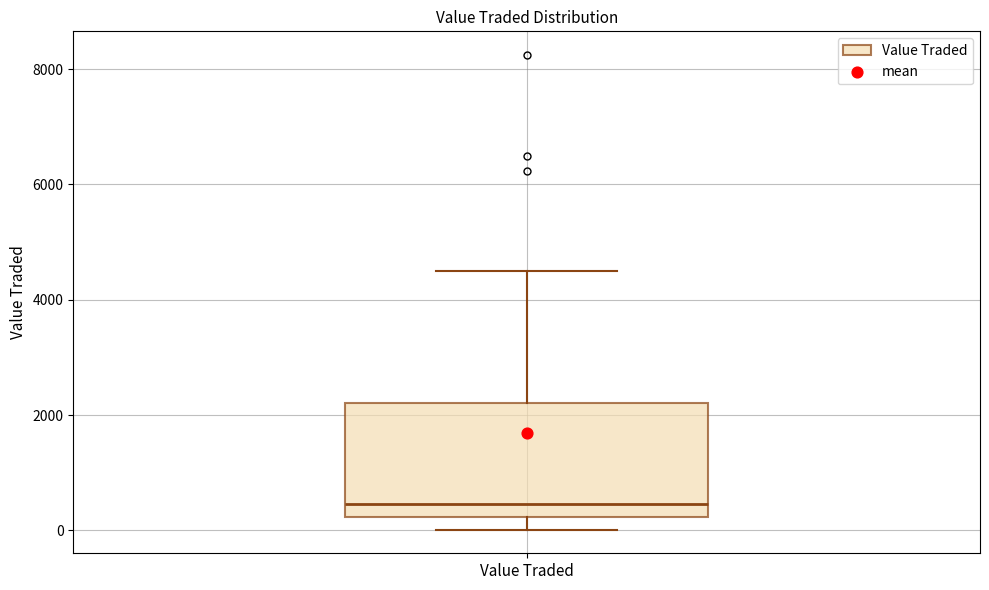

Where is the lower edge of the box for Value Traded on the y-axis? The values are not printed on the chart, so give them approximately, as read against the axis.

200